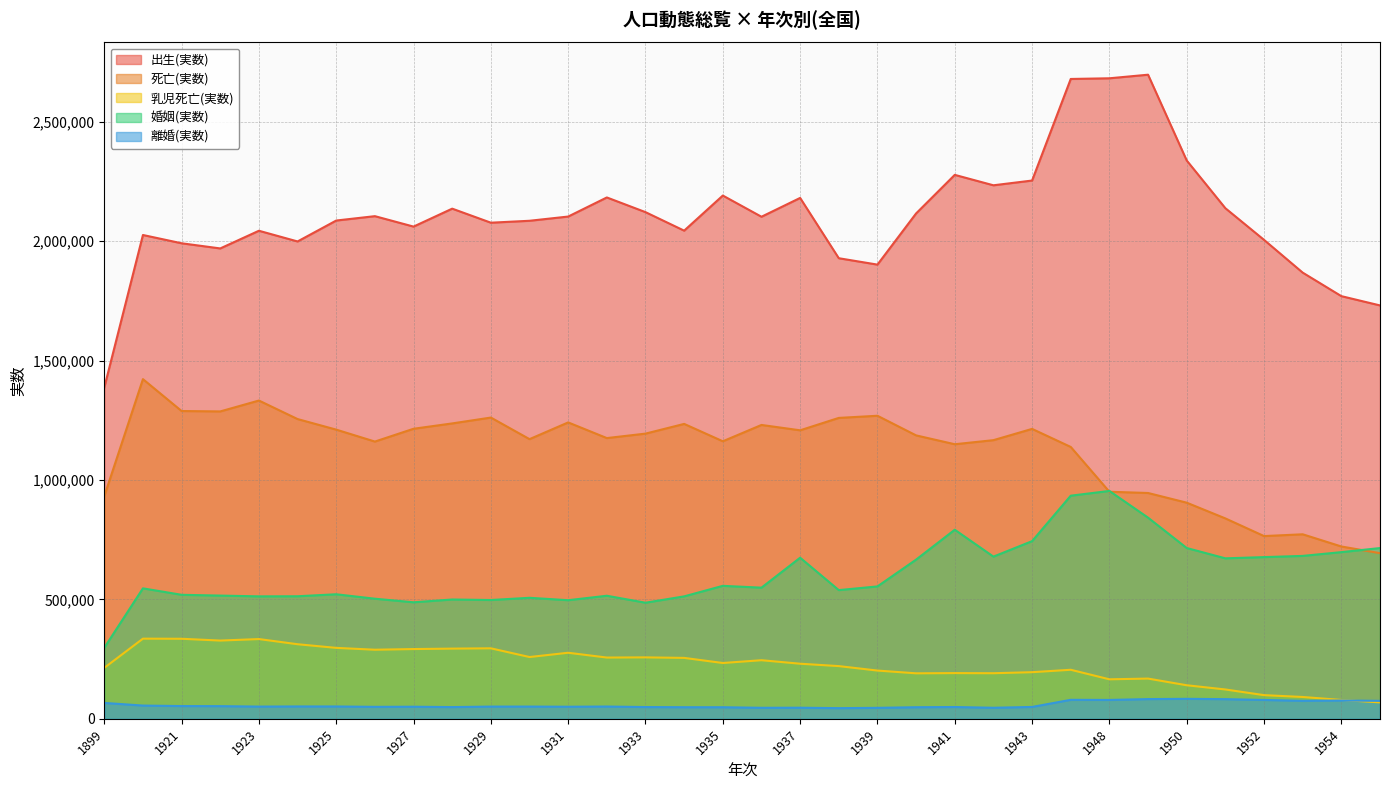

True or false: 乳児死亡(実数) and 死亡(実数) intersect in this chart.

False